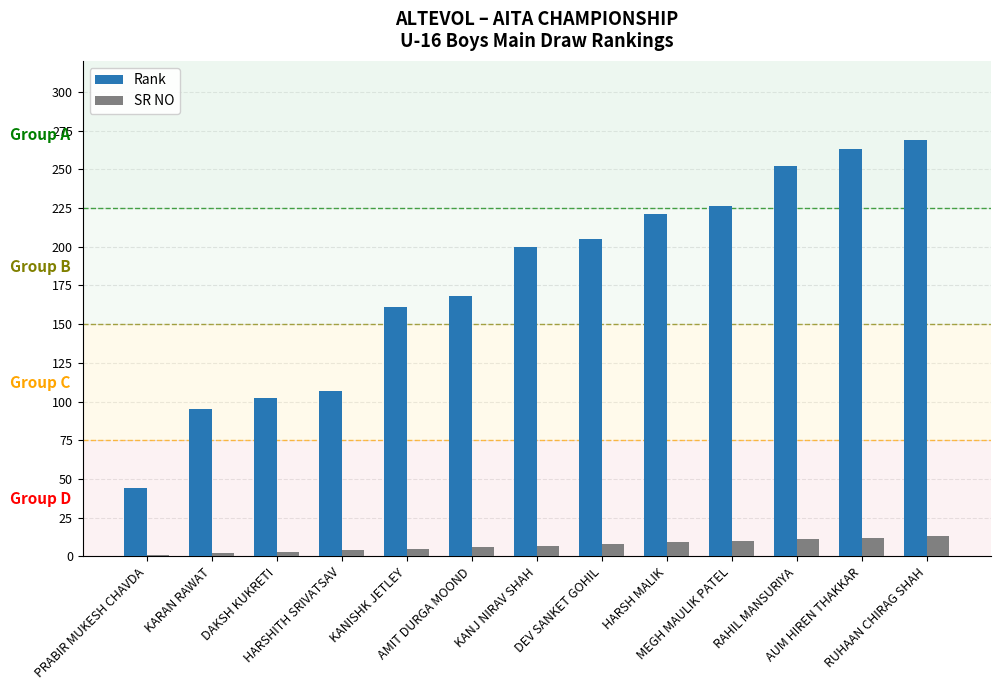

Are the bars horizontal?

No